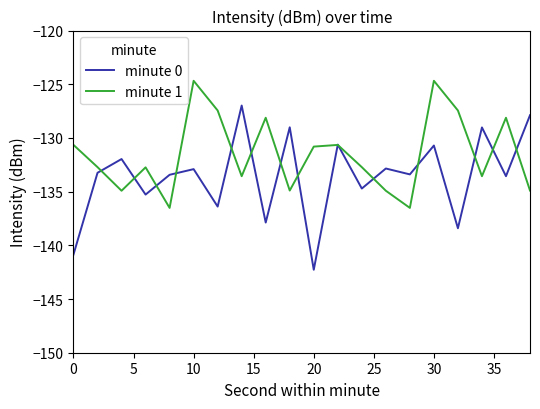

Does the chart have visible grid lines?

No